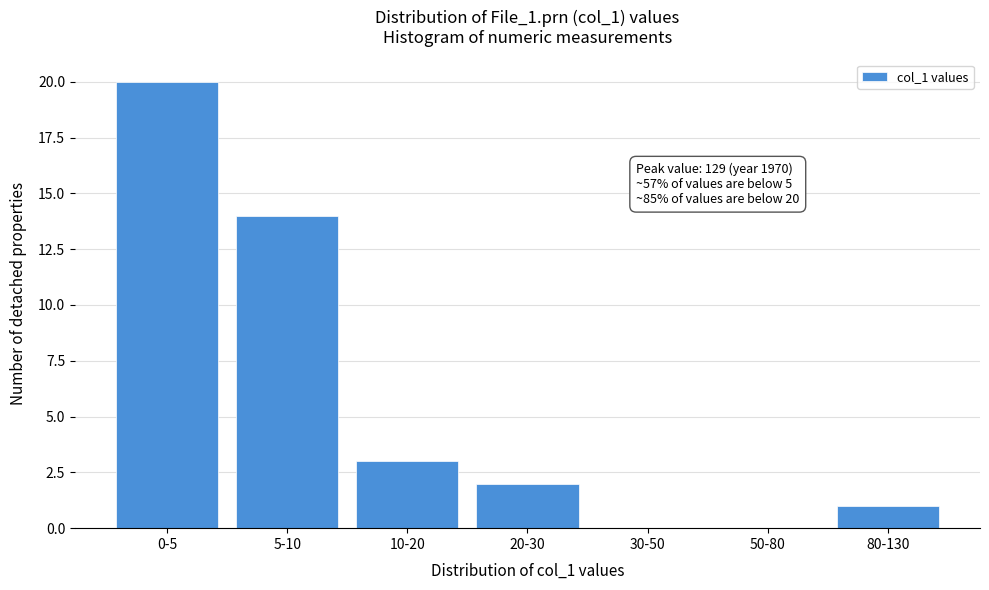

Reading right to left, transcribe all the data shown in this chart.

80-130=1	50-80=0	30-50=0	20-30=2	10-20=3	5-10=14	0-5=20